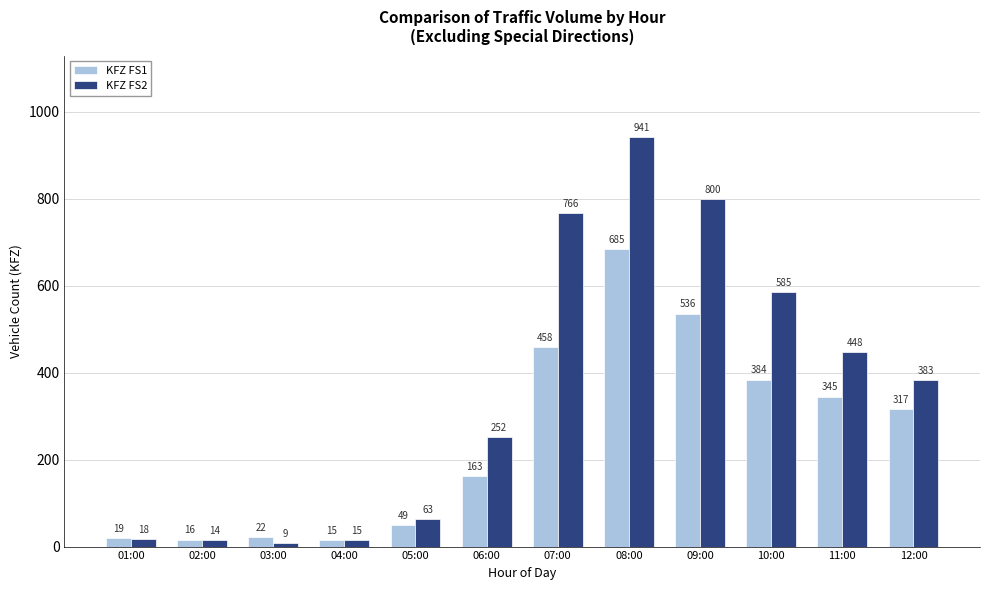

What position from the right is 05:00?

8